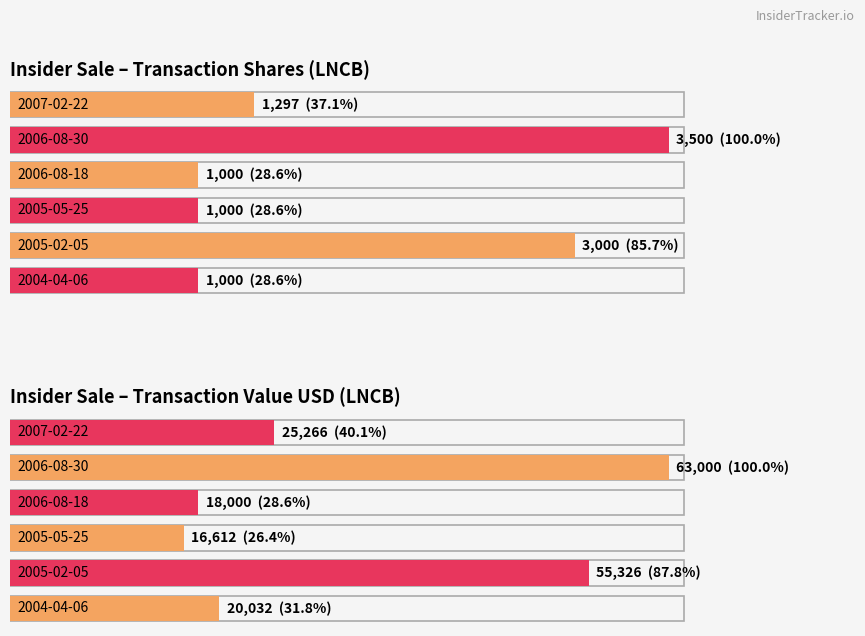

Where is transactionShares nearest to the value 2250?

2005-02-05